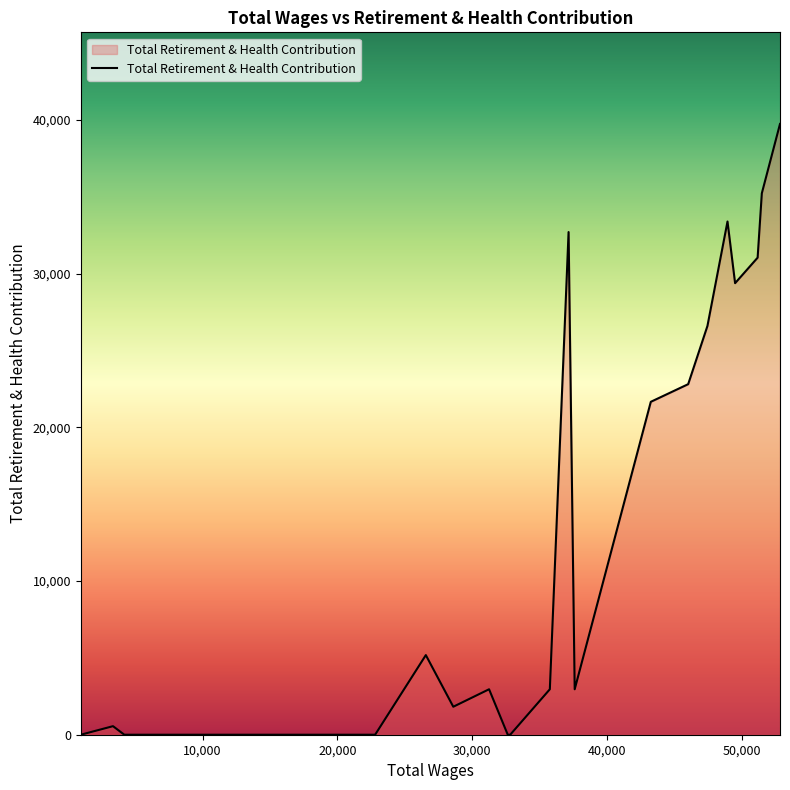

What is the difference between the maximum and minimum values?

39731